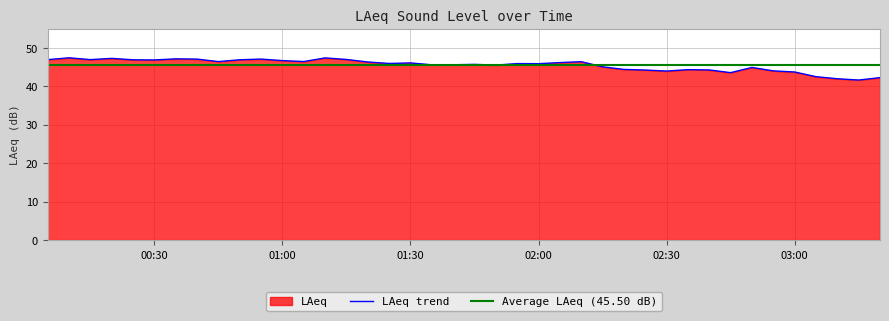

How many interior local valleys (lower than both neighbors) does the data have?

11